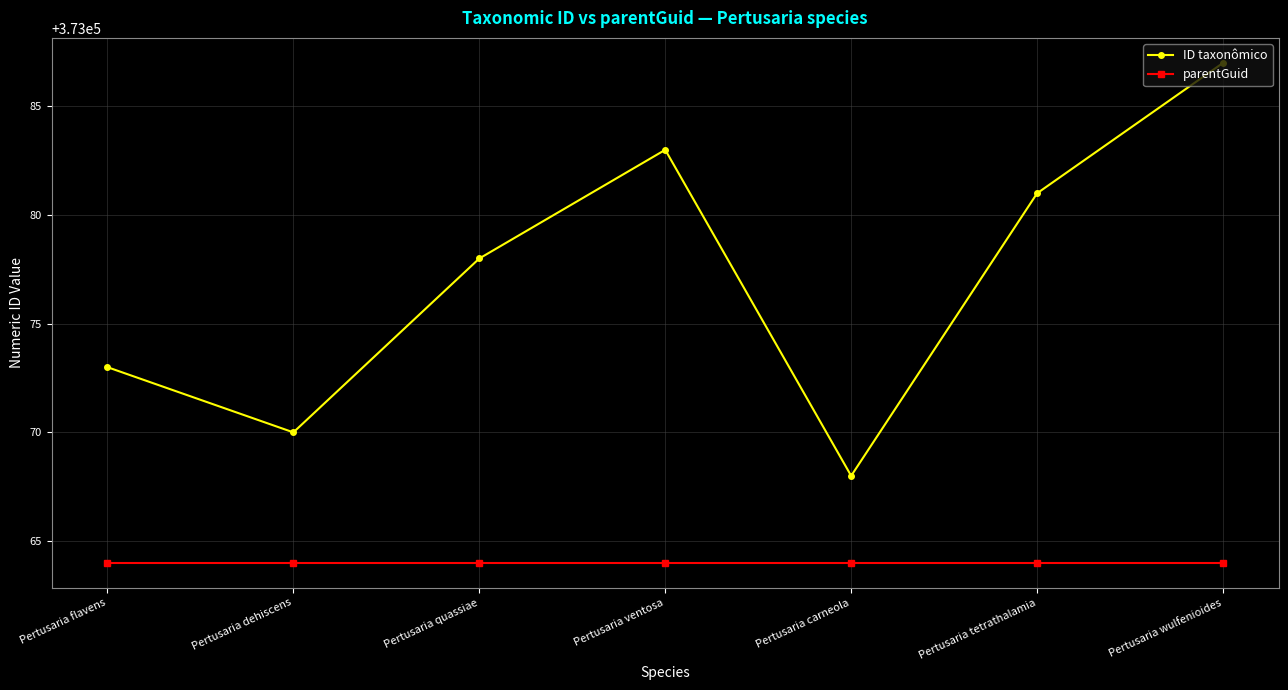

Which series has the widest spread of values?

ID taxonômico